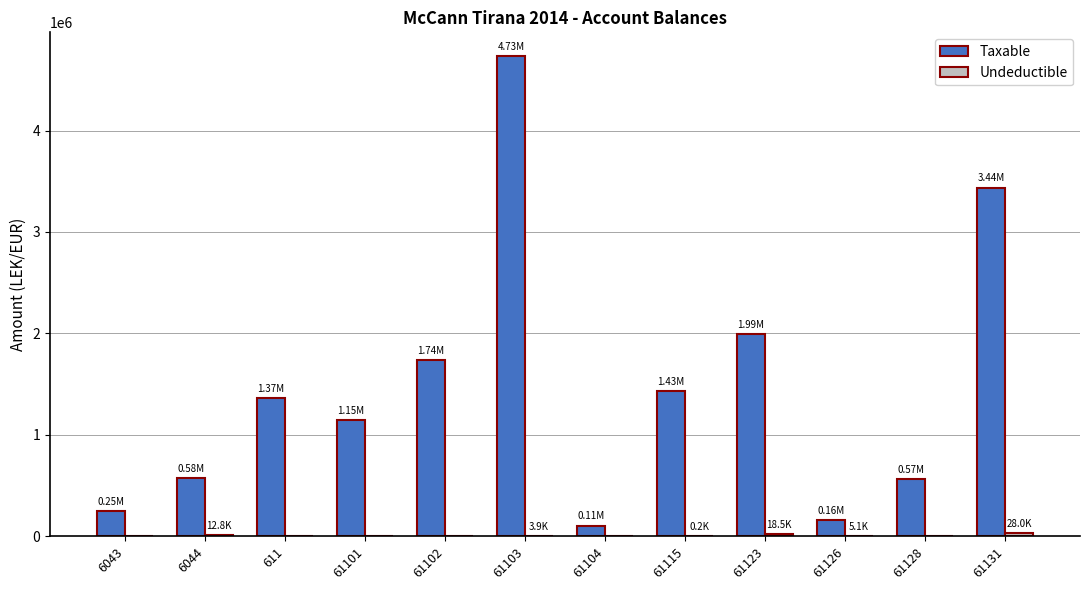

Which series changed the most between 6043 and 61131?

Taxable